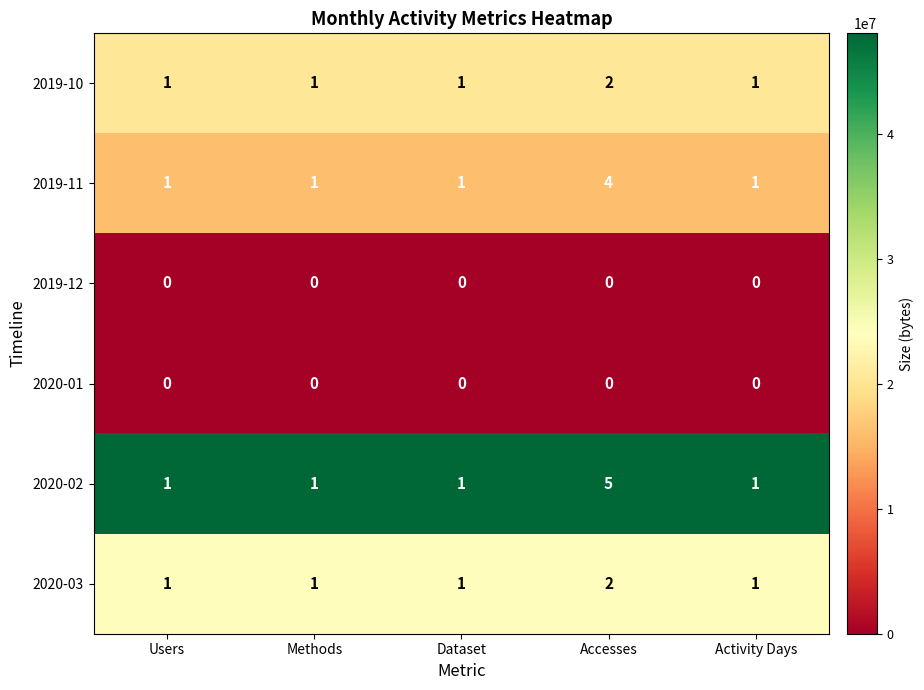

Reading left to right, transcribe all the data shown in this chart.

2019-10: 1	1	1	2	1
2019-11: 1	1	1	4	1
2019-12: 0	0	0	0	0
2020-01: 0	0	0	0	0
2020-02: 1	1	1	5	1
2020-03: 1	1	1	2	1